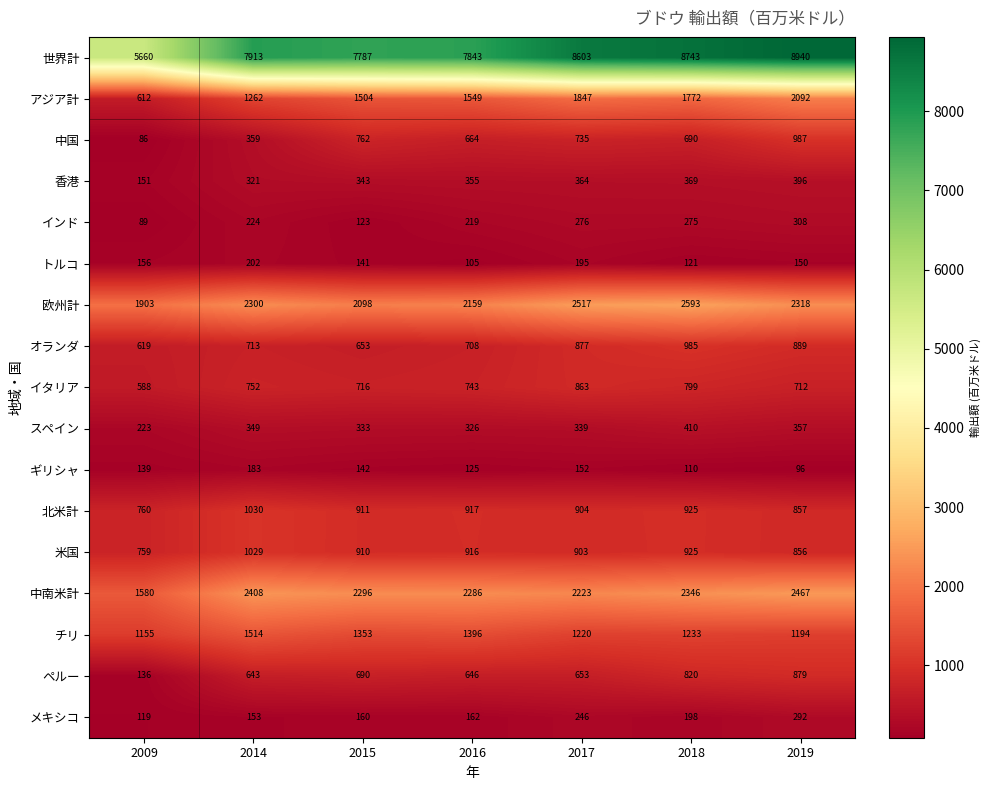

True or false: オランダ has a value of 363 at 2018.

False